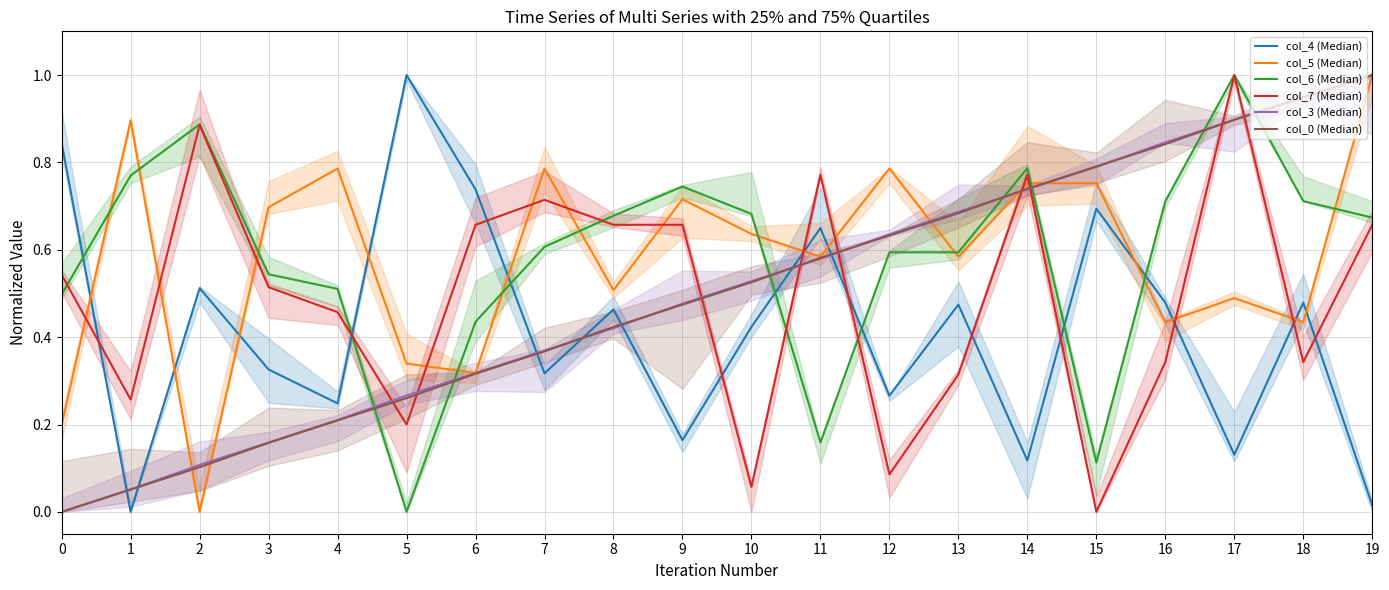

What are all the series names shown in the legend?

col_4 (Median), col_5 (Median), col_6 (Median), col_7 (Median), col_3 (Median), col_0 (Median)